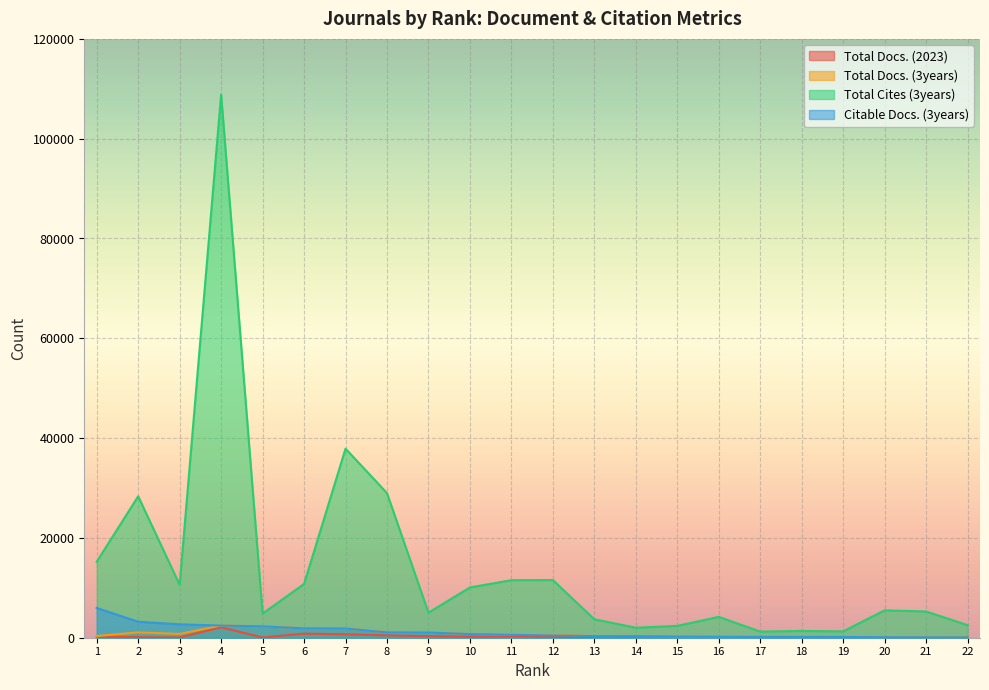

What is the difference between the maximum and second lowest values in the Citable Docs. (3years) series?

5874